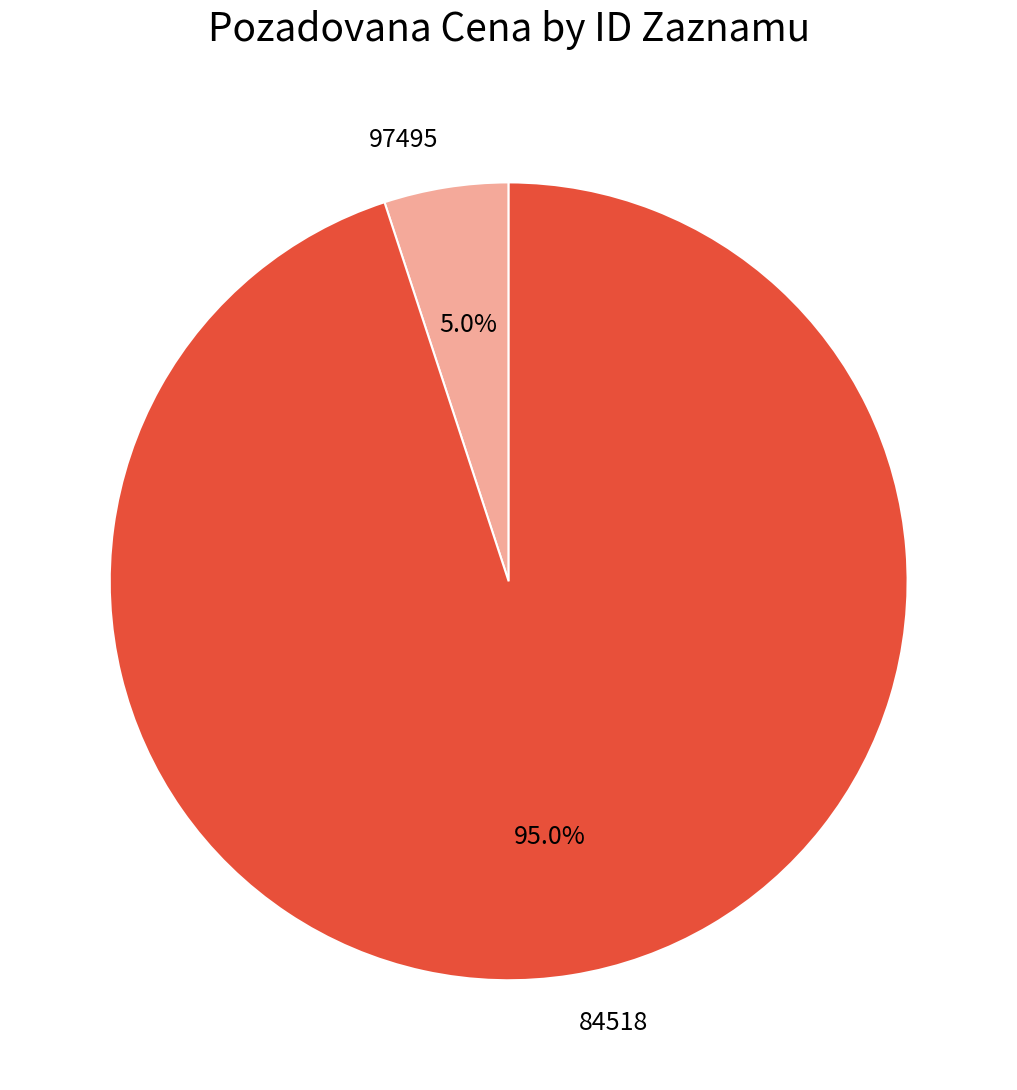

Is the sum of 84518 and 97495 greater than half?

Yes